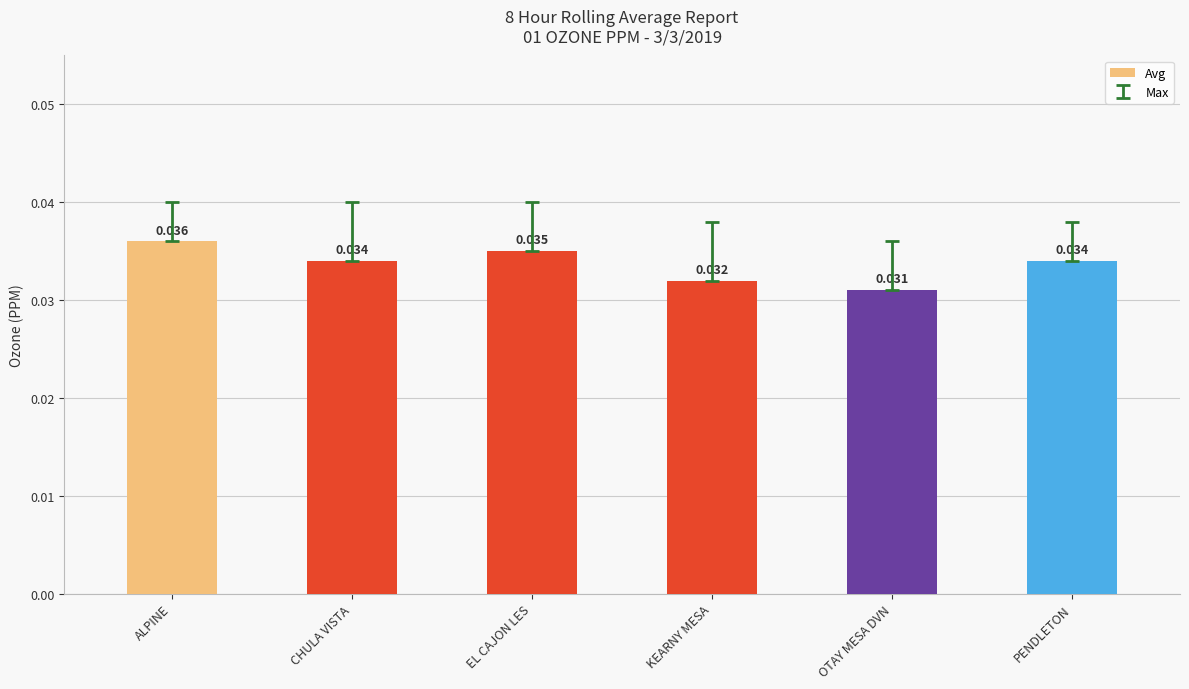

Which category has the highest value across all series?

ALPINE